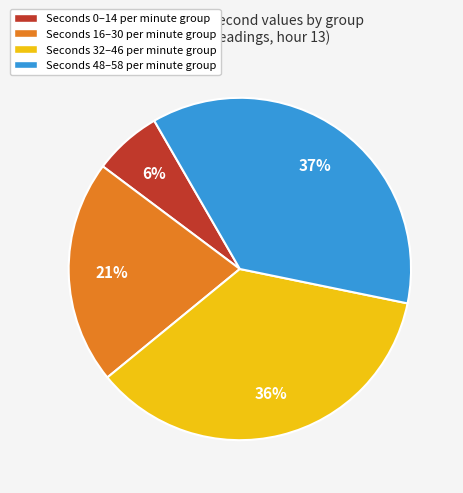

Which category has the biggest portion of the pie?

Seconds 48–58 per minute group